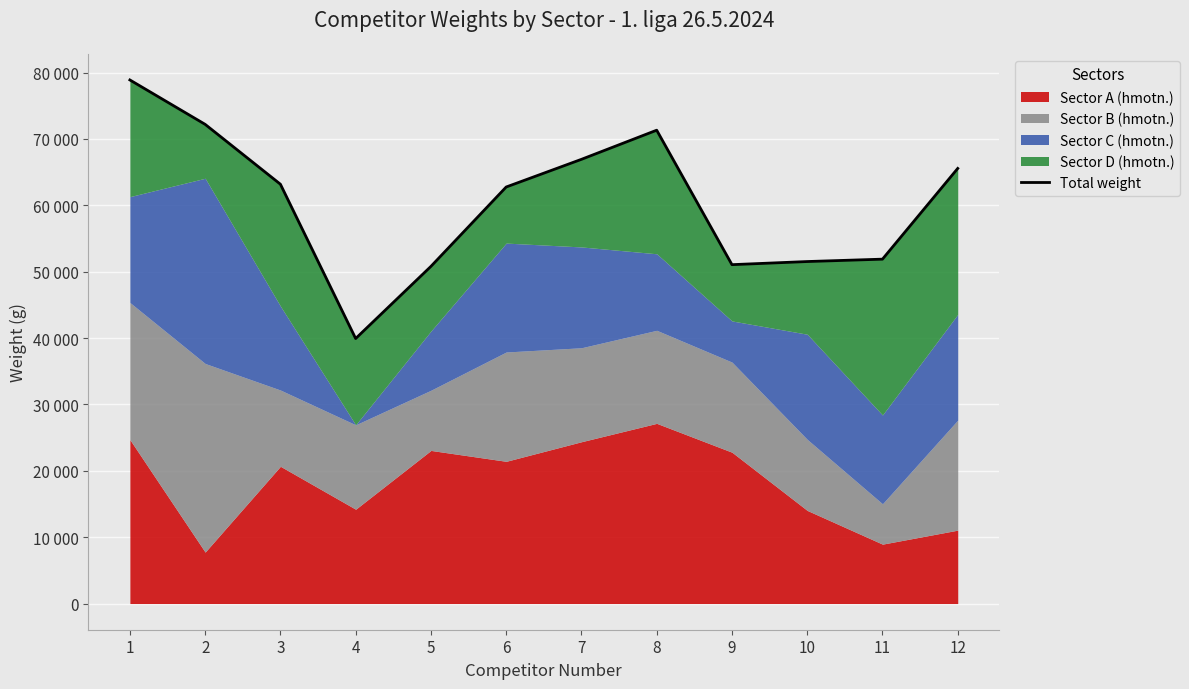

What is the ratio of the value at 4 to the value at 5?

0.8